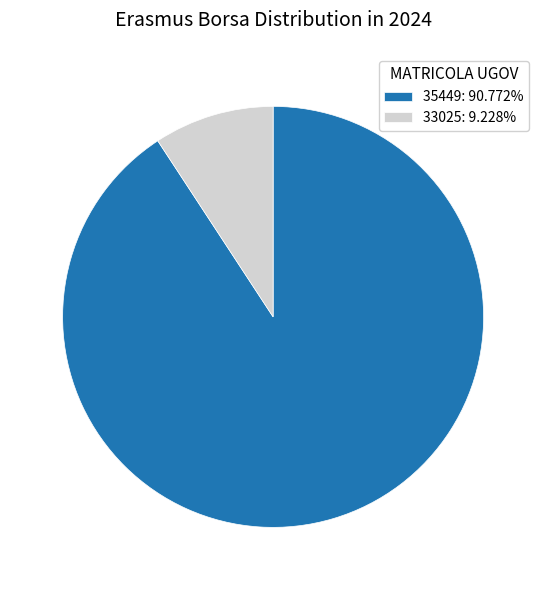

Which category has the smallest portion of the pie?

33025